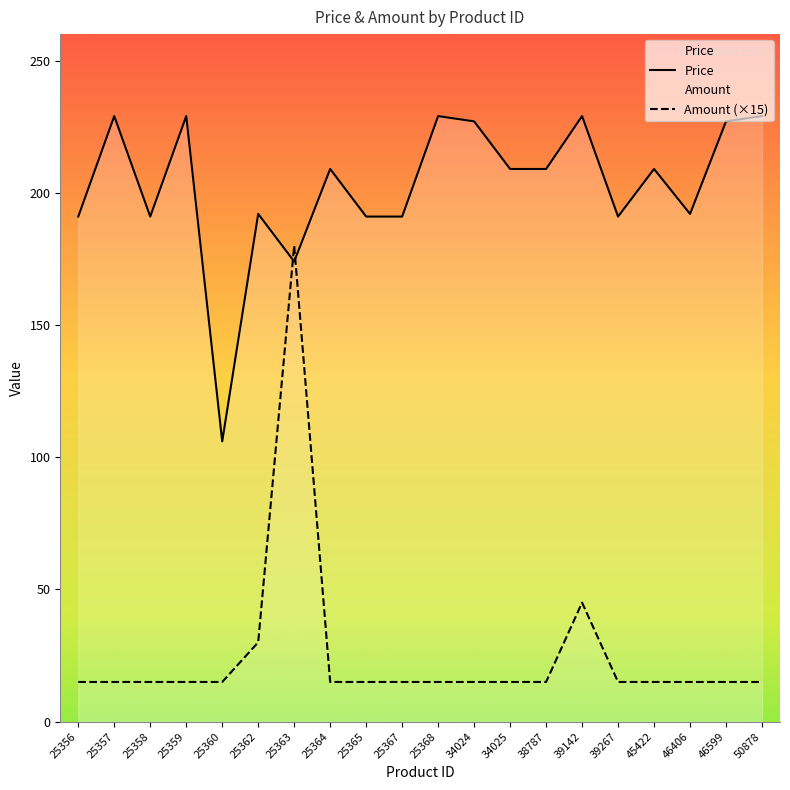

Between which two adjacent categories do Price and Amount first intersect?

25362 and 25363